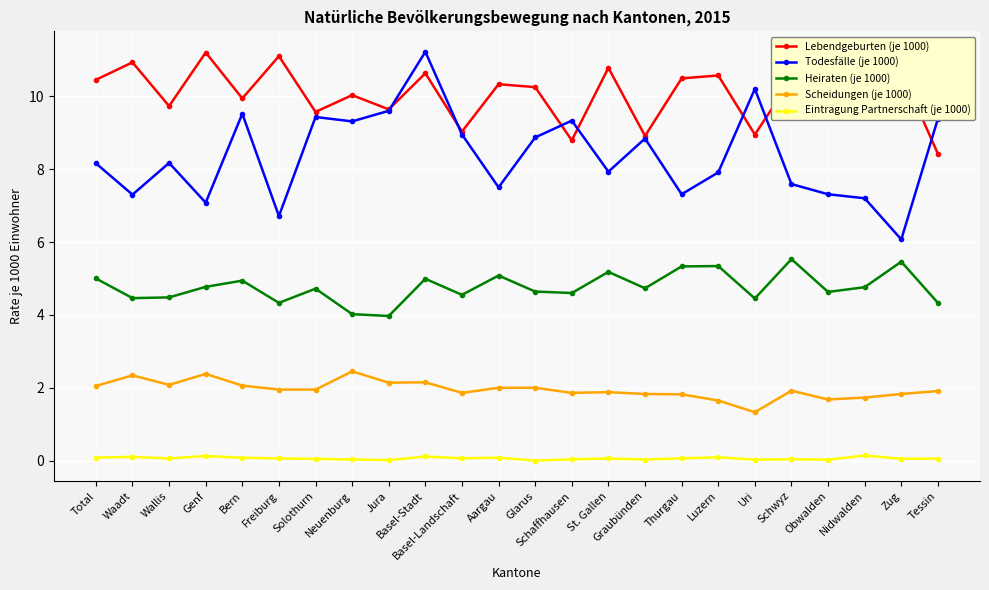

What is the highest value of the Lebendgeburten (je 1000) series?

11.2